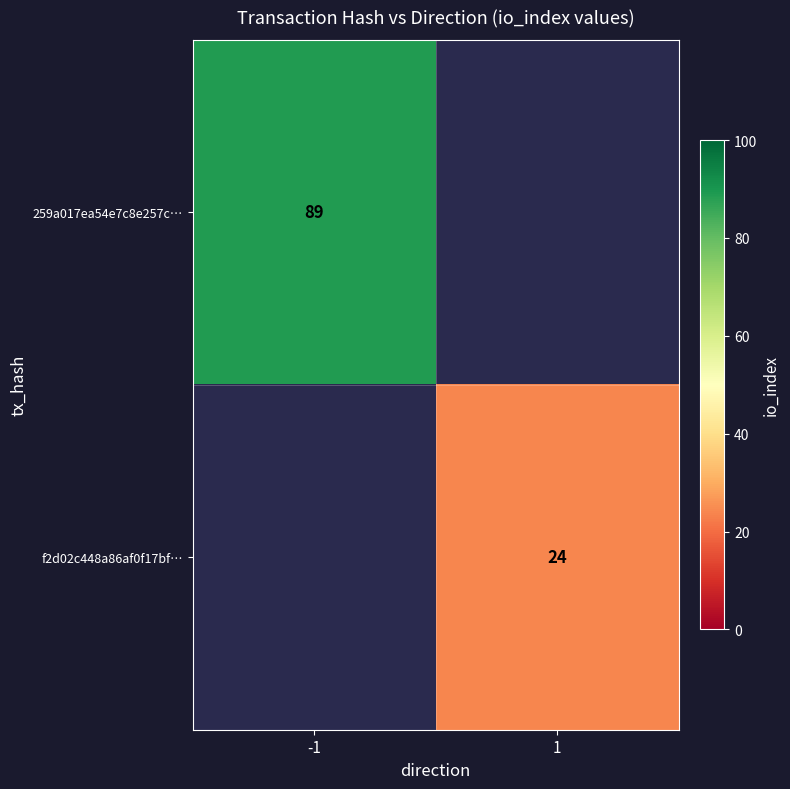

The value of 259a017ea54e7c8e257c… at -1 is 89. True or false?

True